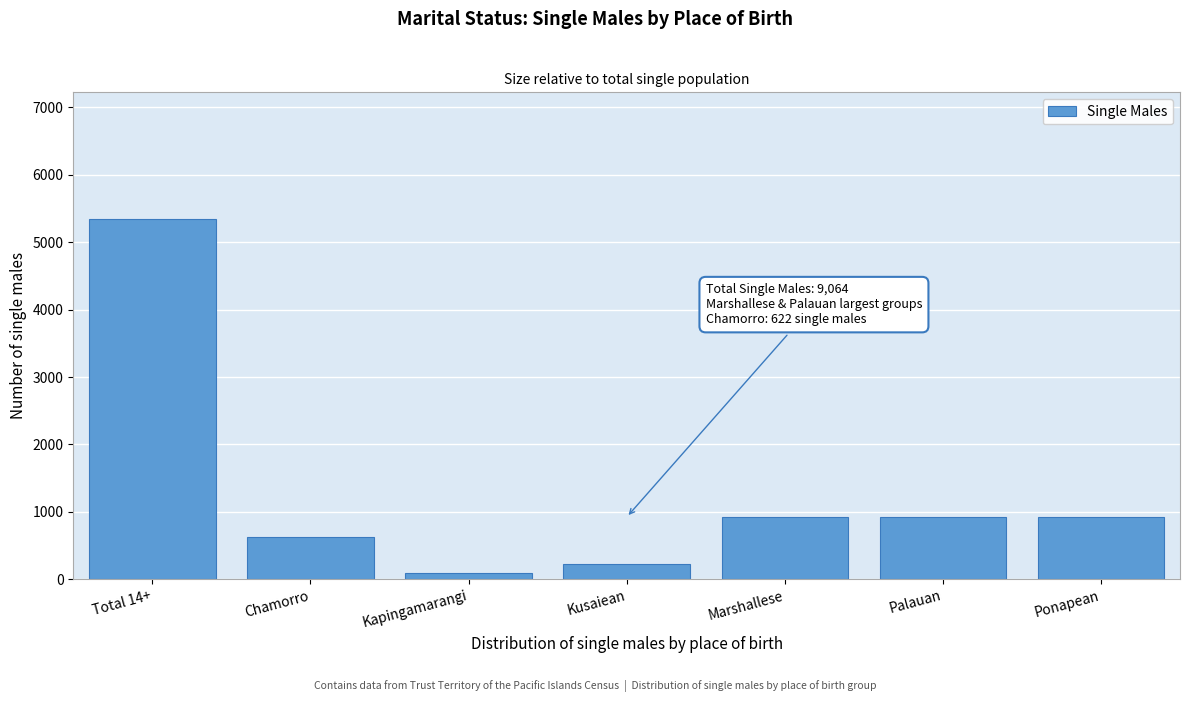

What is the approximate value at Kusaiean?

221